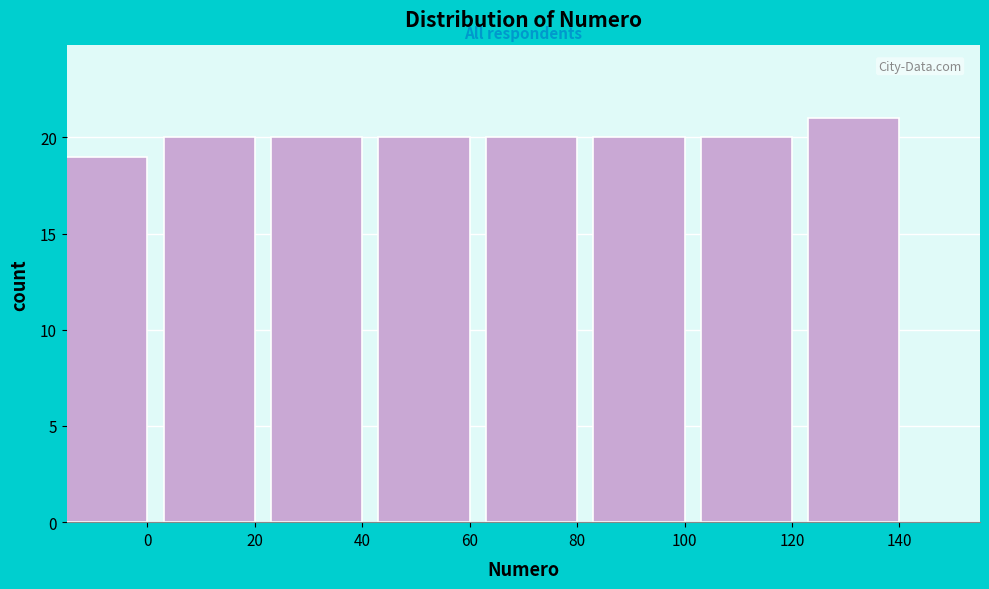

Reading left to right, extract all data points from this chart.

19	20	20	20	20	20	20	21